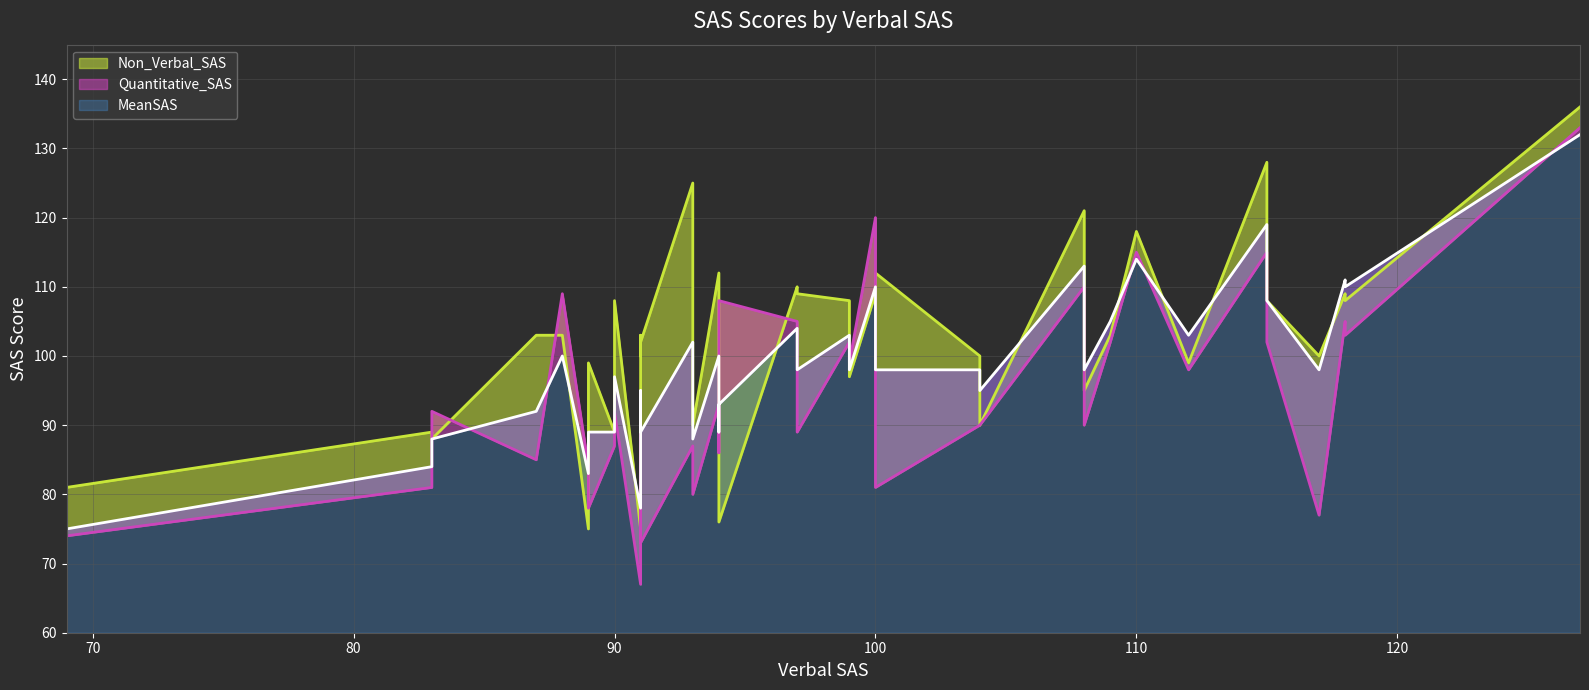

What are all the series names shown in the legend?

Non_Verbal_SAS, Quantitative_SAS, MeanSAS